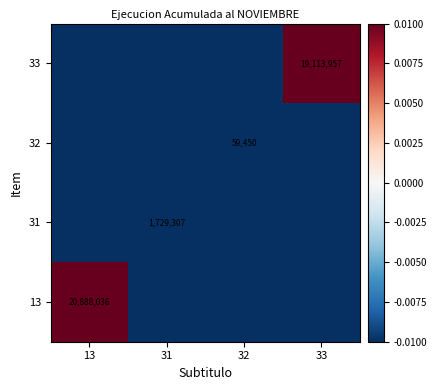

Is the value of 31 at 31 greater than the value of 33 at 33?

No